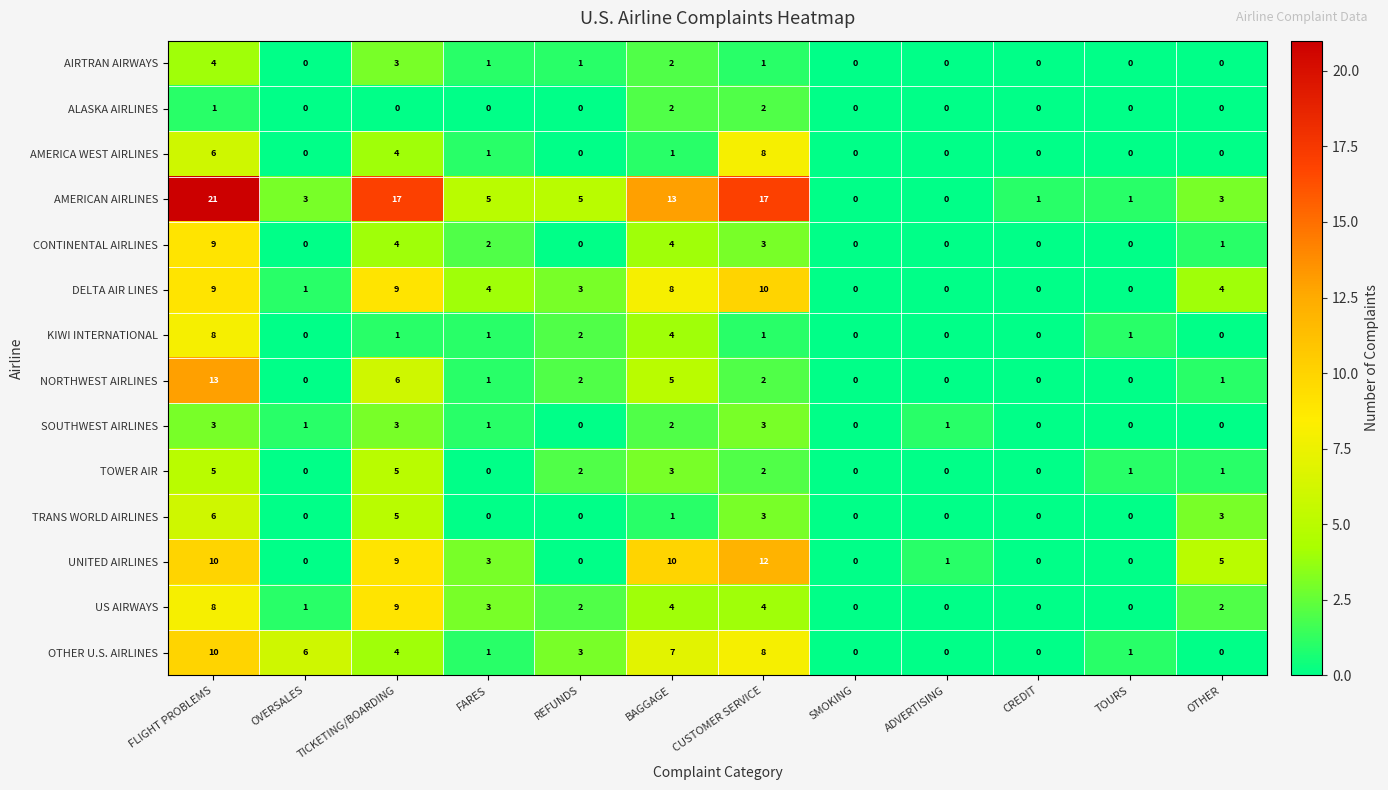

The TOWER AIR series shows 2 at OVERSALES. True or false?

False